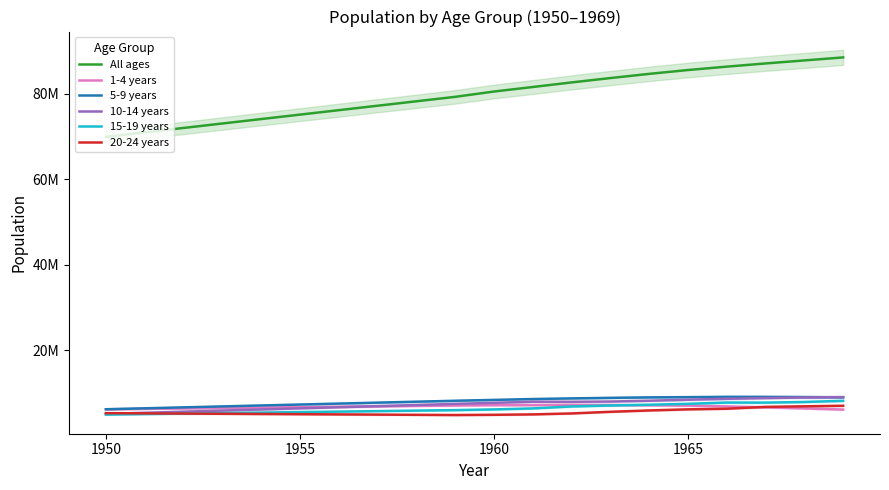

At how many categories does at least one series exceed 74520957?

15